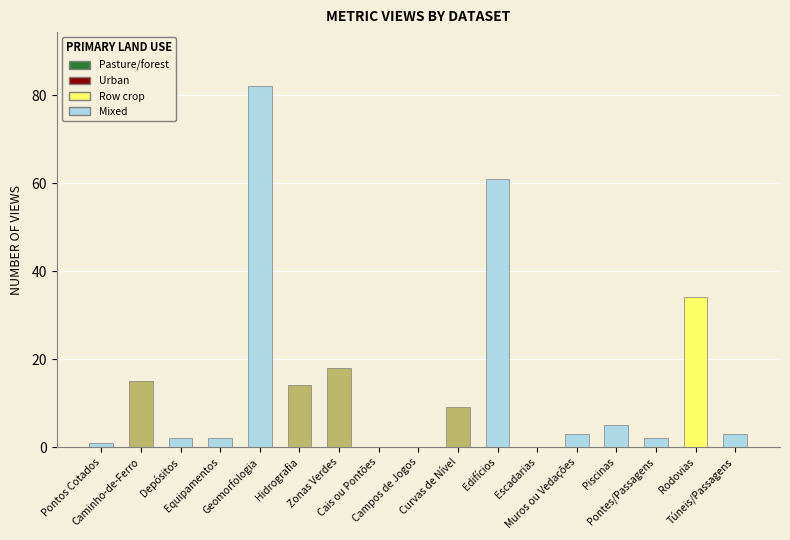

What is the difference between the values at Piscinas and Campos de Jogos?

5